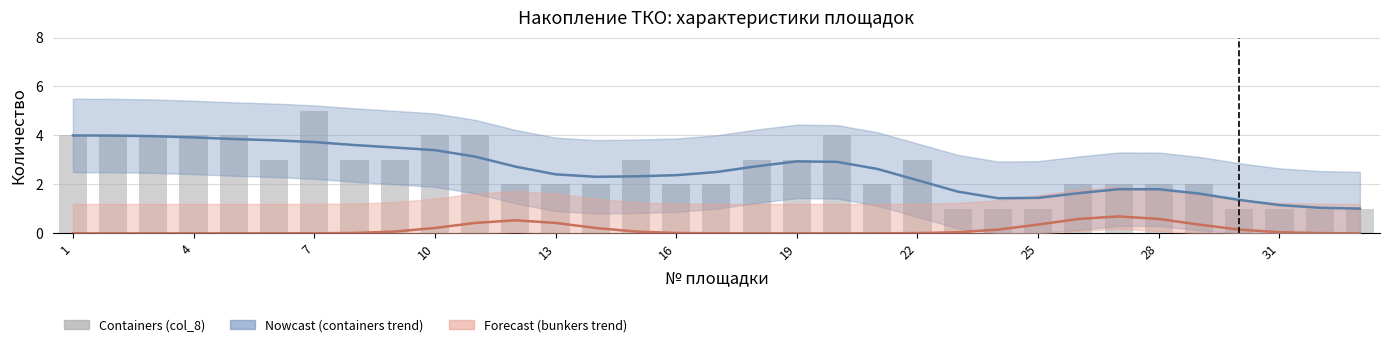

True or false: the data shows 0 at 29.

False